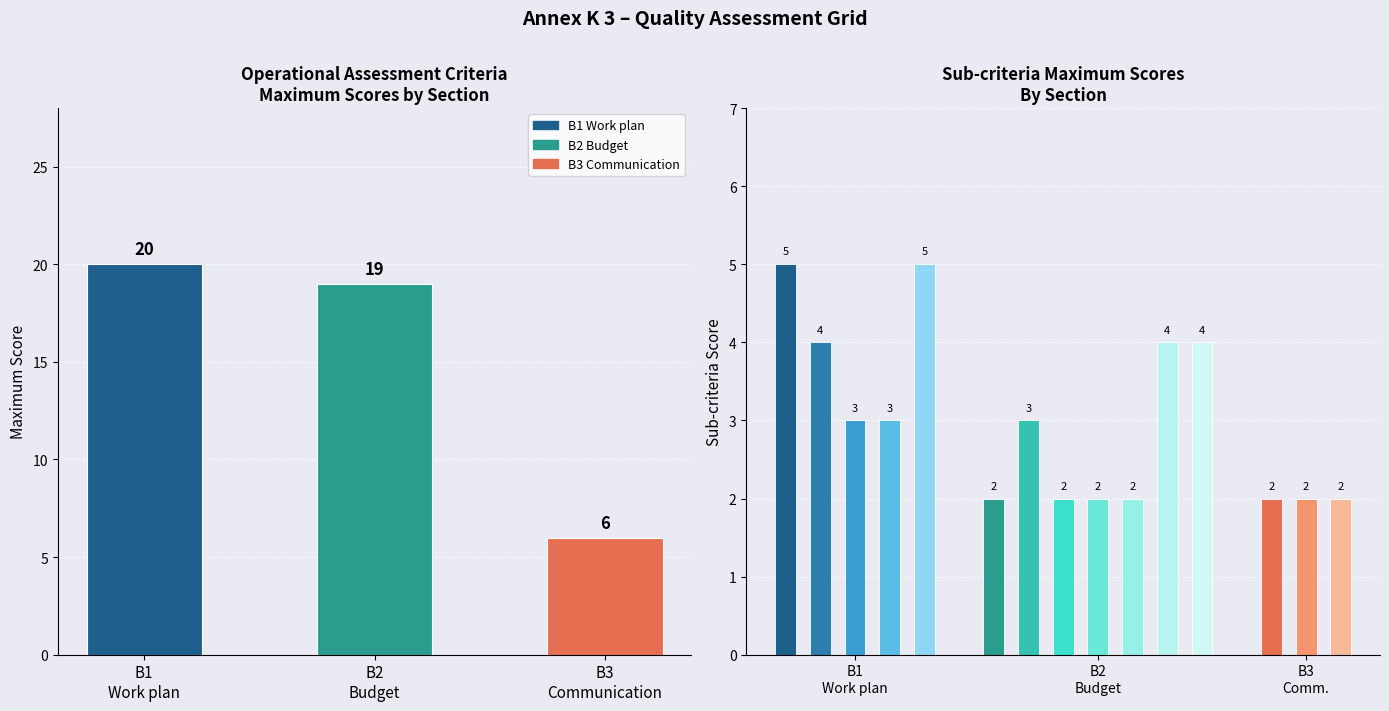

What is the smallest value displayed?

6